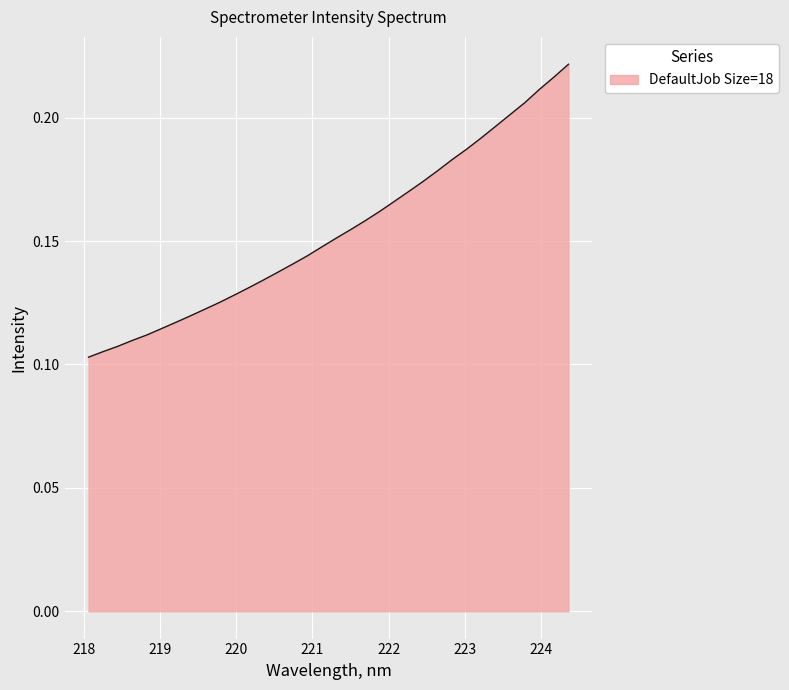

What is the sum of all values?

5.2